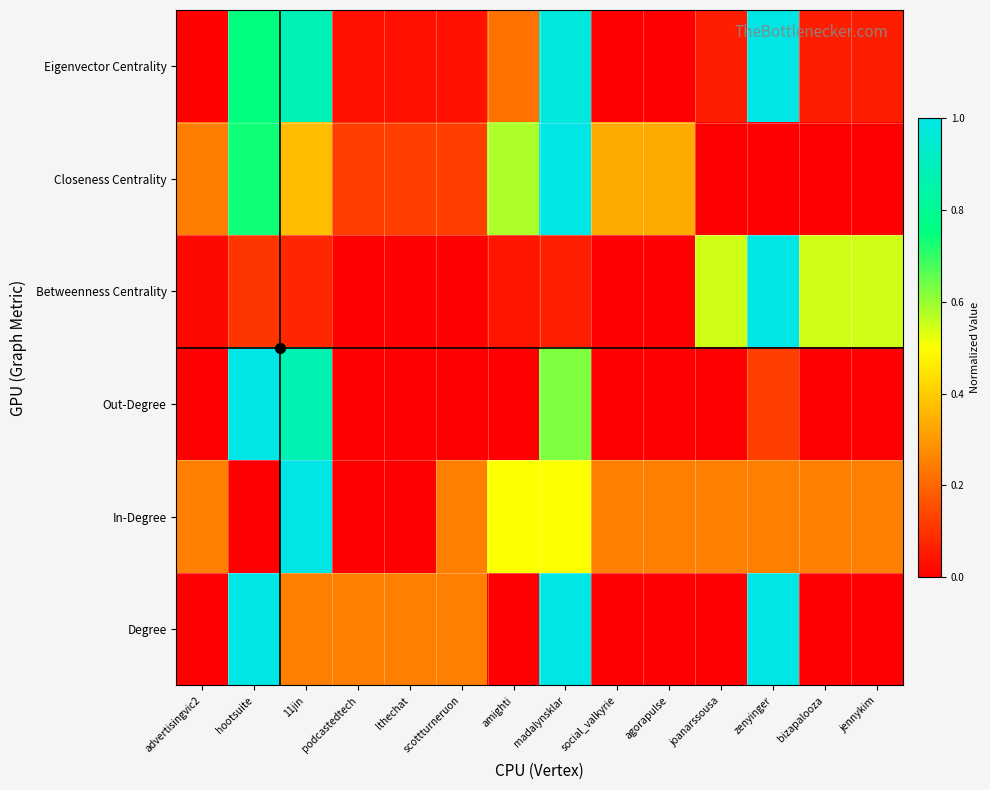

Which series has the largest range (max minus min)?

Degree